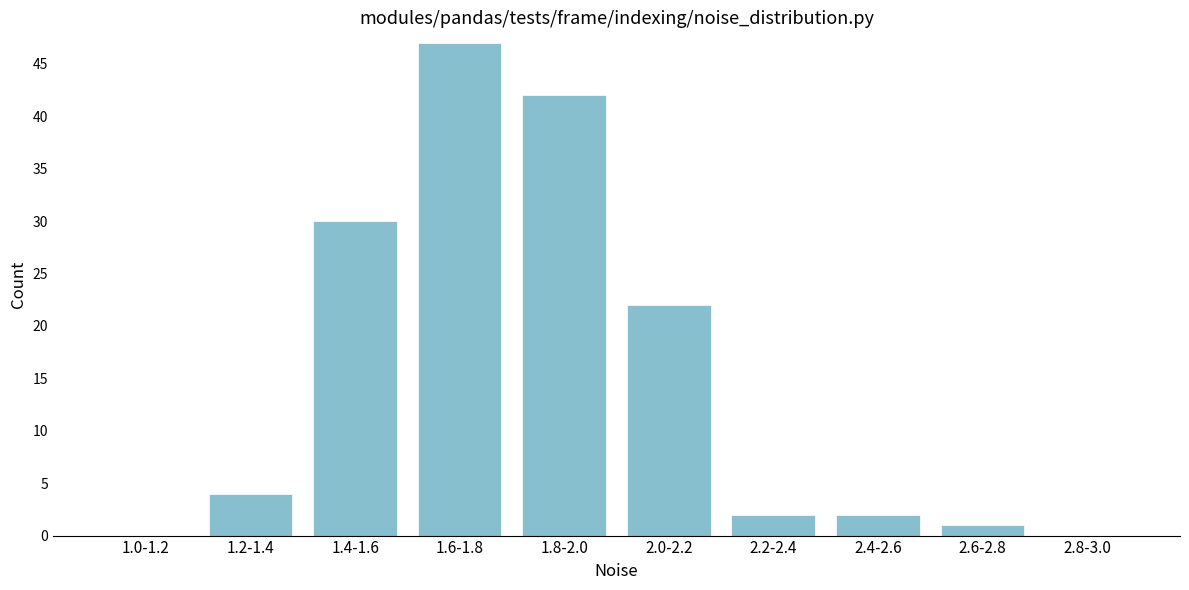

Reading left to right, extract all data points from this chart.

1.0-1.2=0	1.2-1.4=4	1.4-1.6=30	1.6-1.8=47	1.8-2.0=42	2.0-2.2=22	2.2-2.4=2	2.4-2.6=2	2.6-2.8=1	2.8-3.0=0